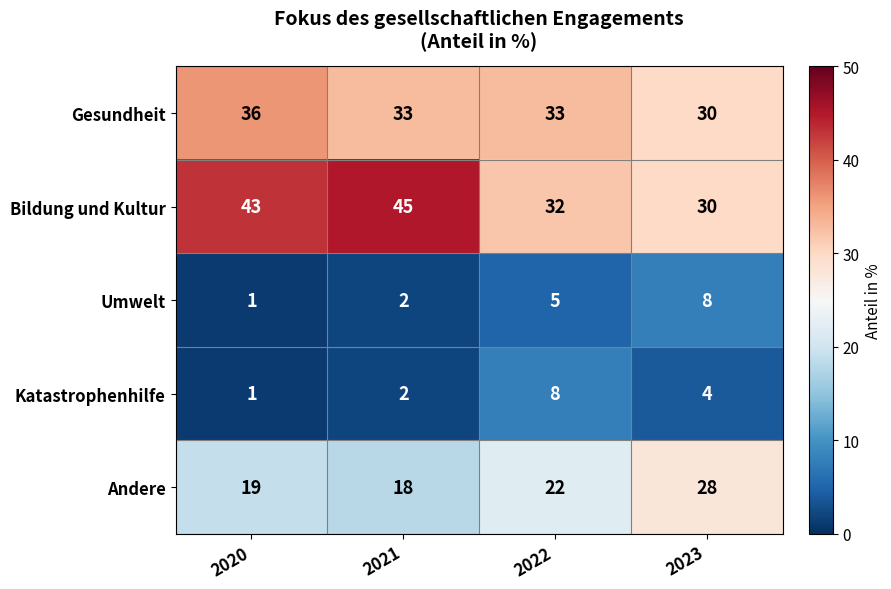

What is the difference between the maximum and minimum values in the Andere series?

10